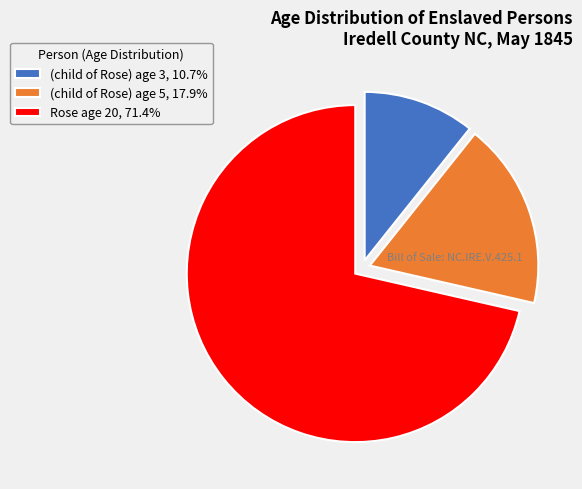

How many slices are in this pie chart?

3